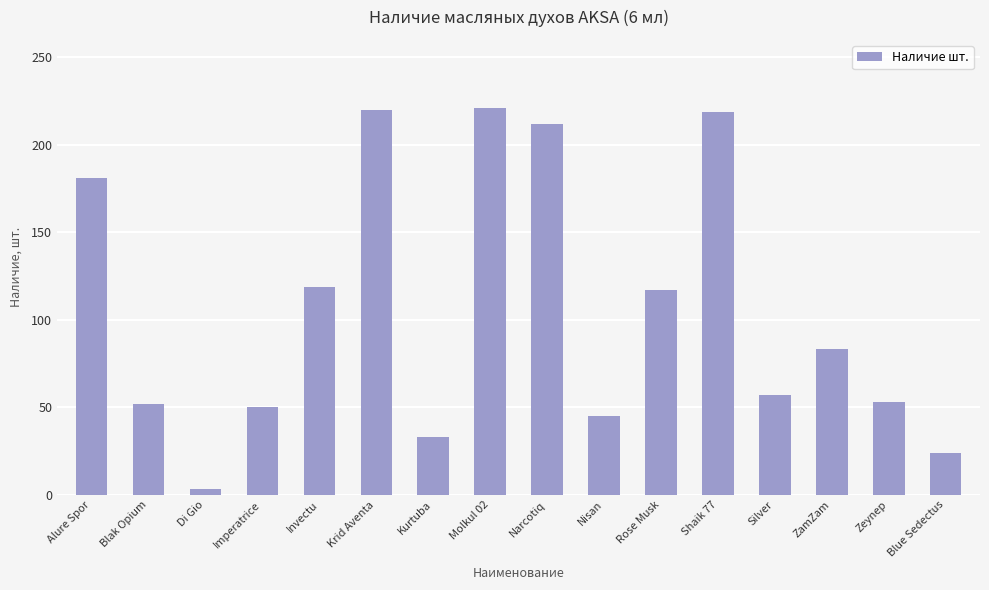

What is the maximum value shown in the chart?

221